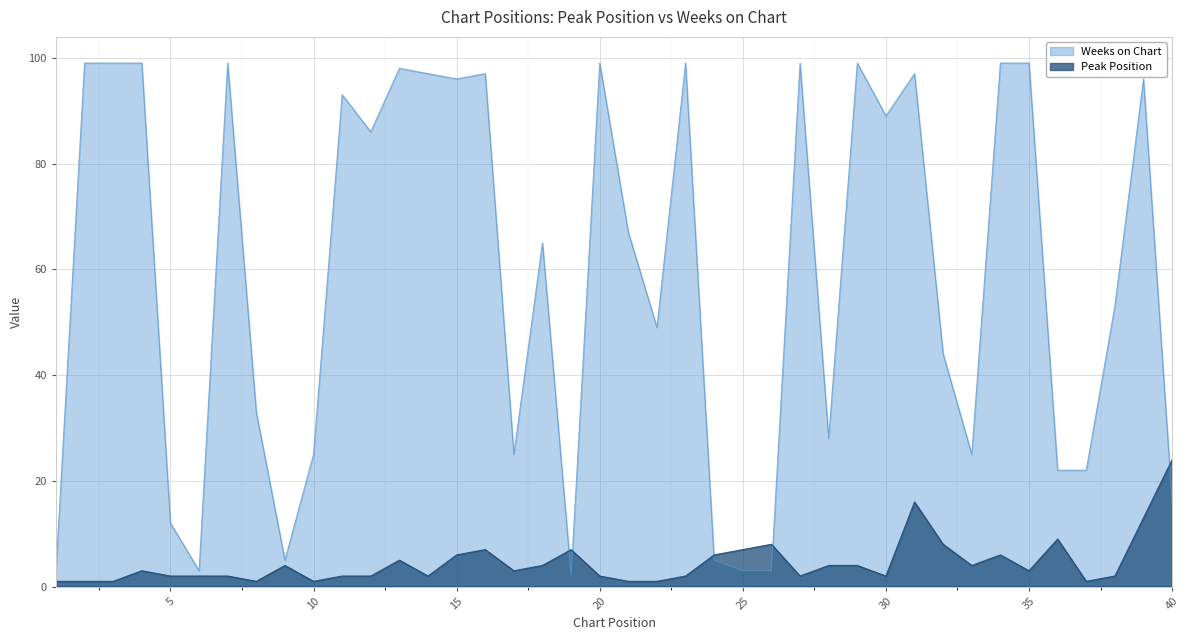

How many times do Peak Position and Weeks on Chart cross each other?

5